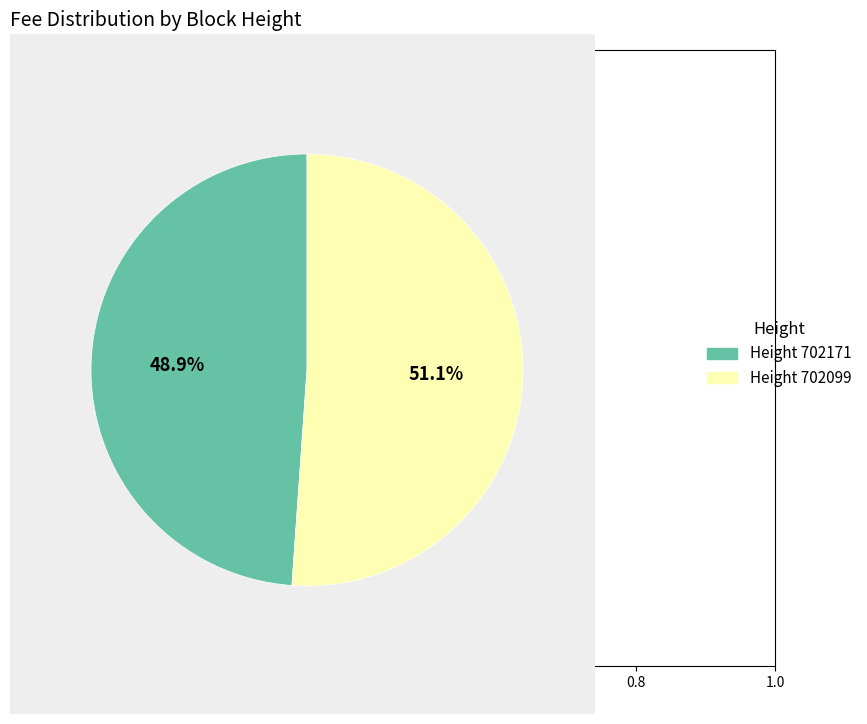

What percentage do Height 702171 and Height 702099 together represent?

100.0%